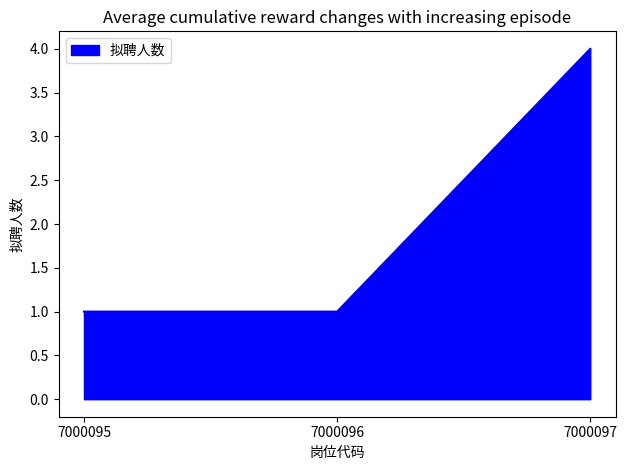

Which has a higher value, 7000097 or 7000096?

7000097